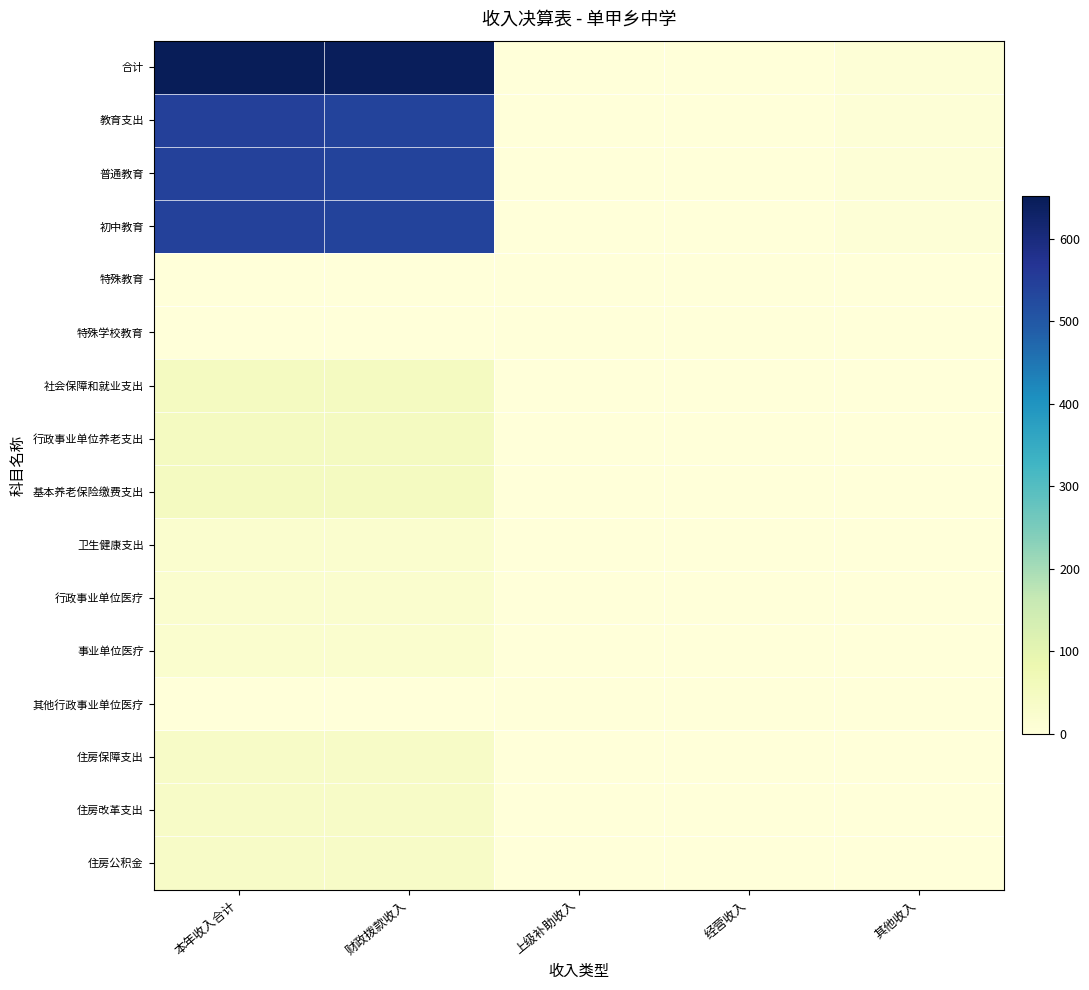

At how many categories does at least one series exceed 640?

2